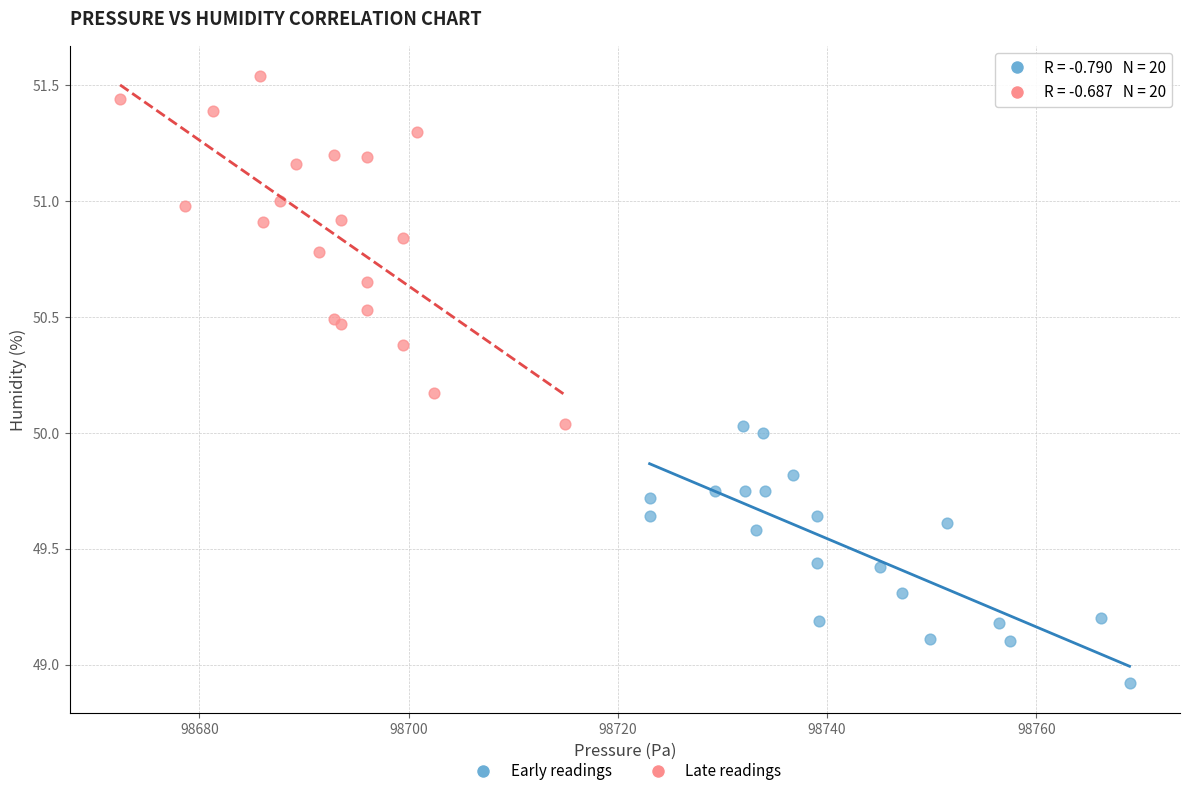

What are all the series names shown in the legend?

Early readings, Late readings